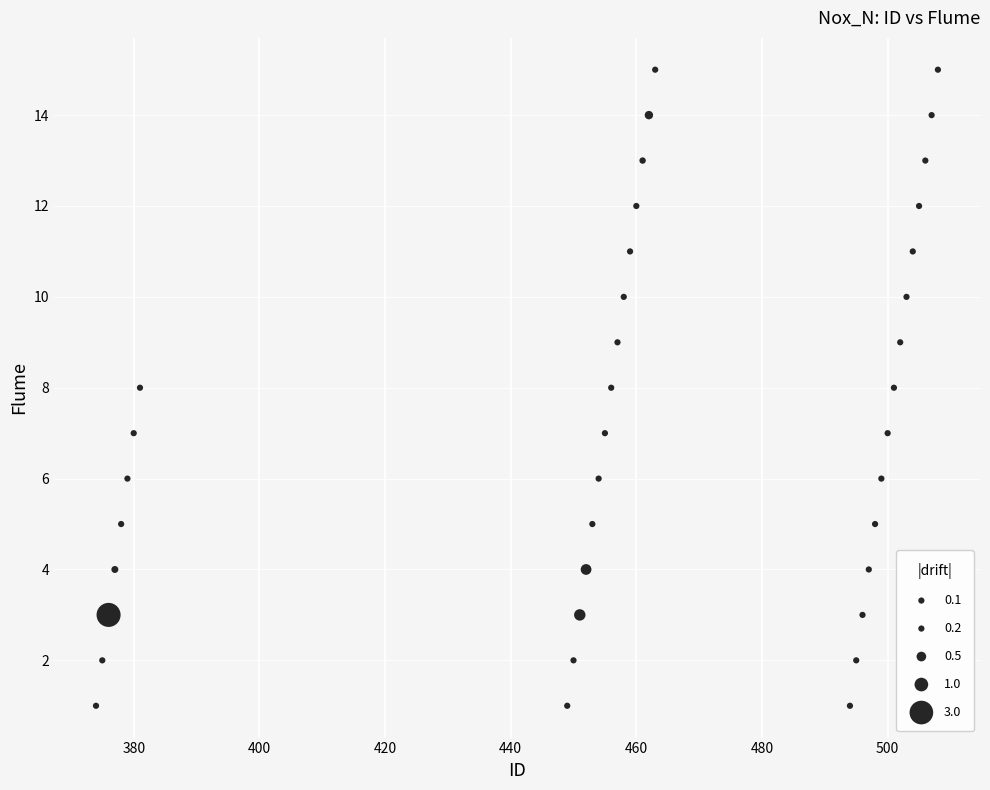

What is the range of Y values (max minus min)?

14